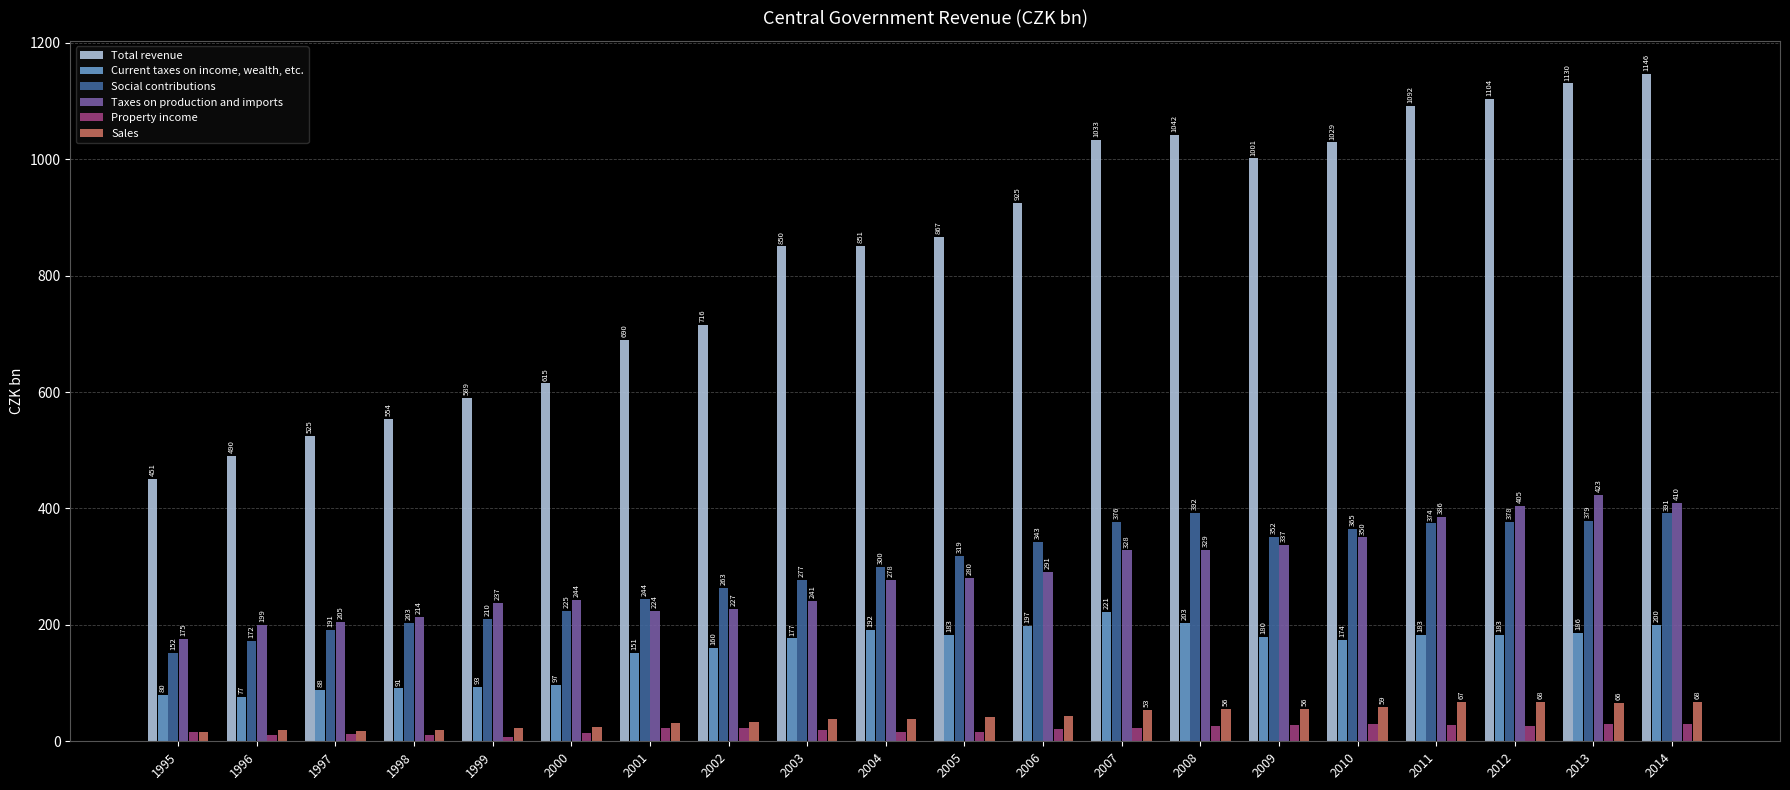

How many values in the Current taxes on income, wealth, etc. series are below 179?

10